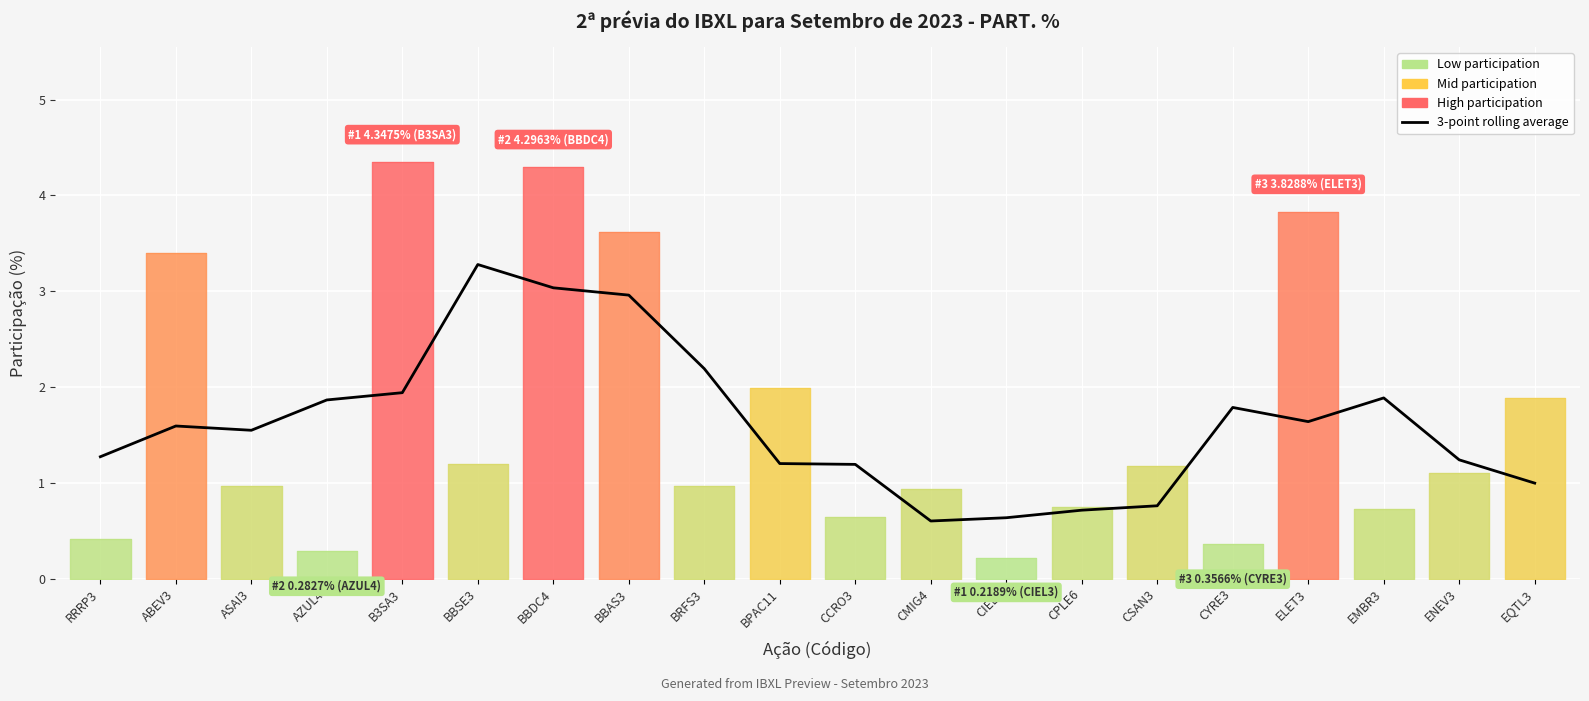

Count the number of categories in the chart.

20